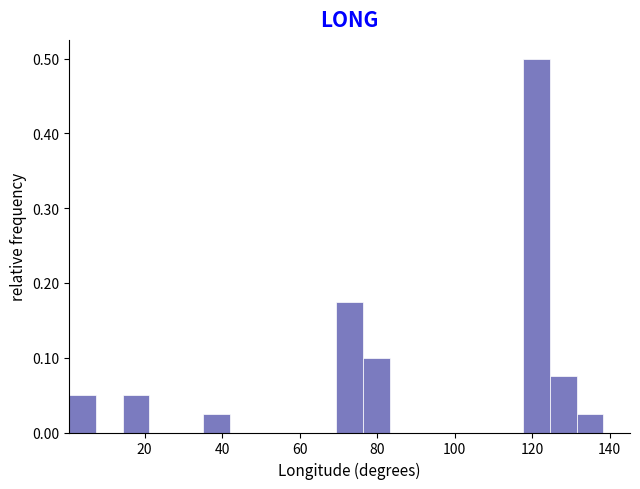

Around what value on the x-axis is the tallest bar? Give the approximate position of its centre, as read against the axis.

122